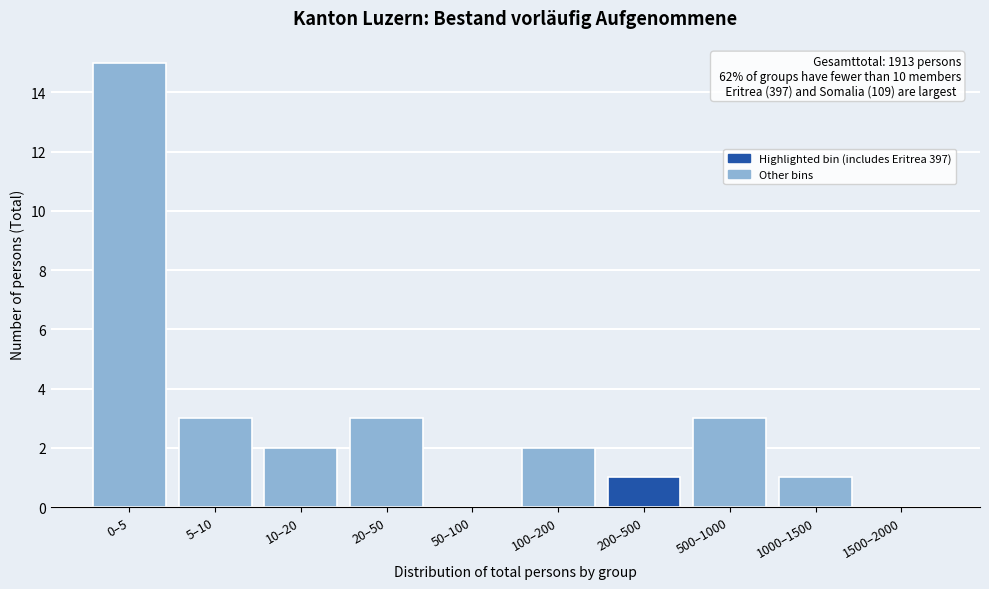

Reading right to left, what are all the values shown in this chart?

1500–2000=0	1000–1500=1	500–1000=3	200–500=1	100–200=2	50–100=0	20–50=3	10–20=2	5–10=3	0–5=15